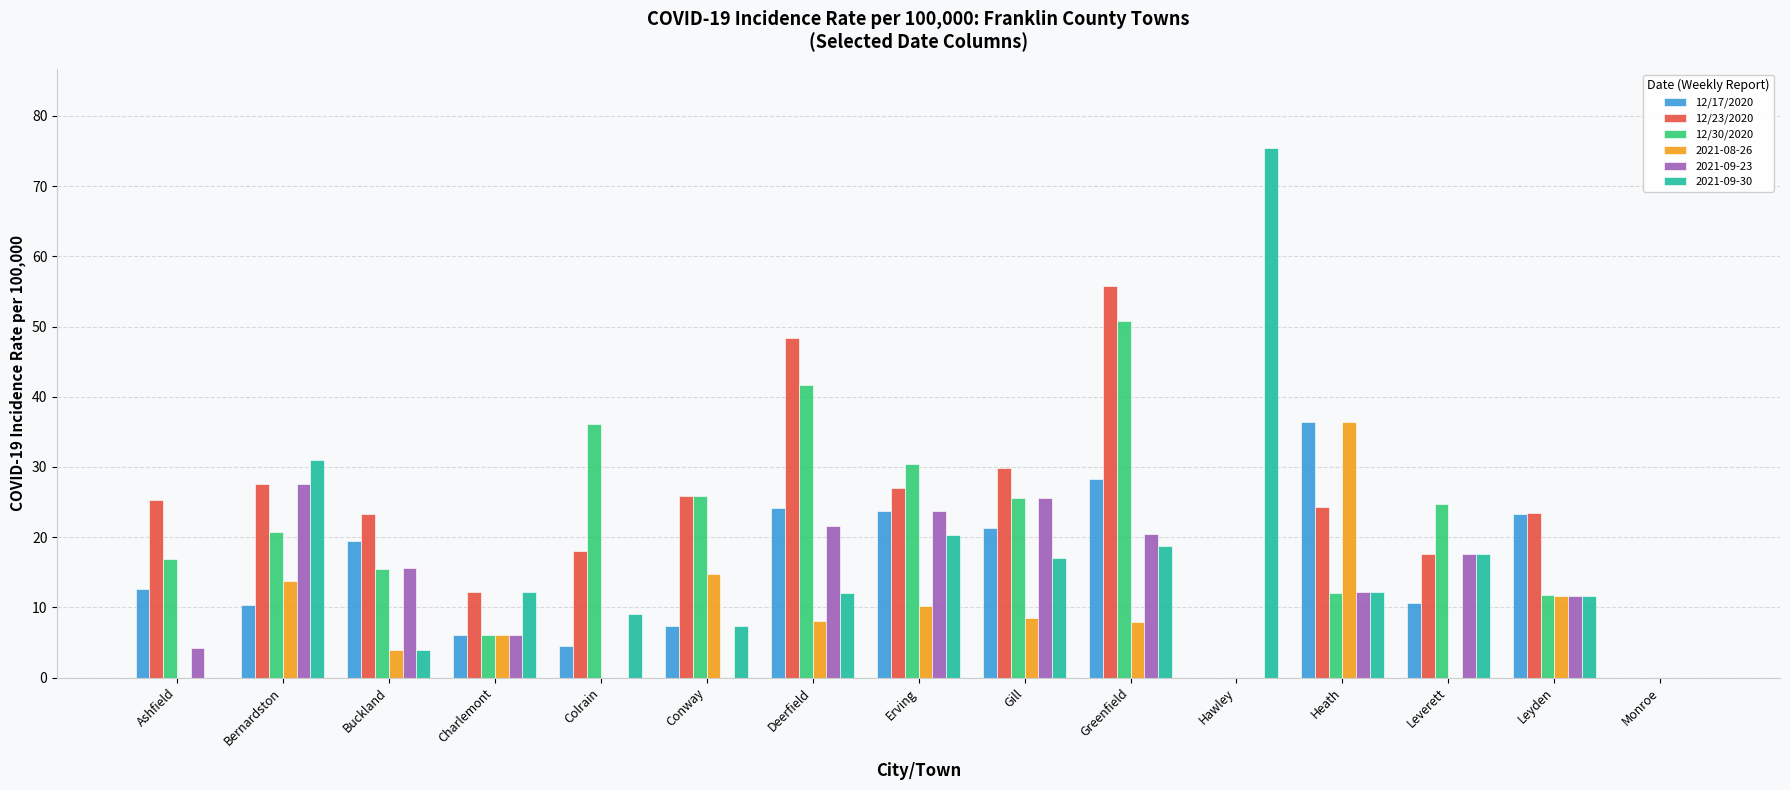

Which series has the widest spread of values?

2021-09-30